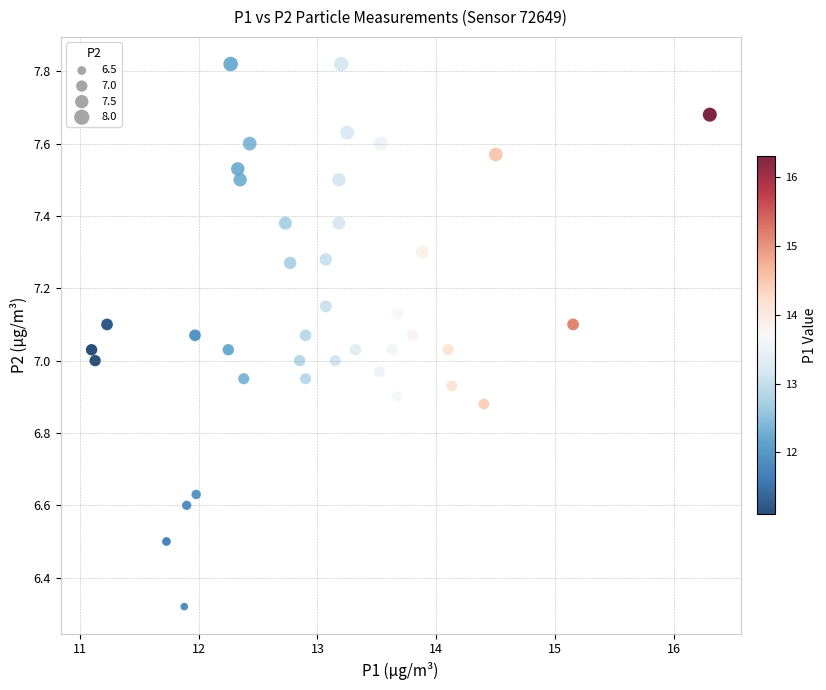

What is the range of Y values (max minus min)?

1.5